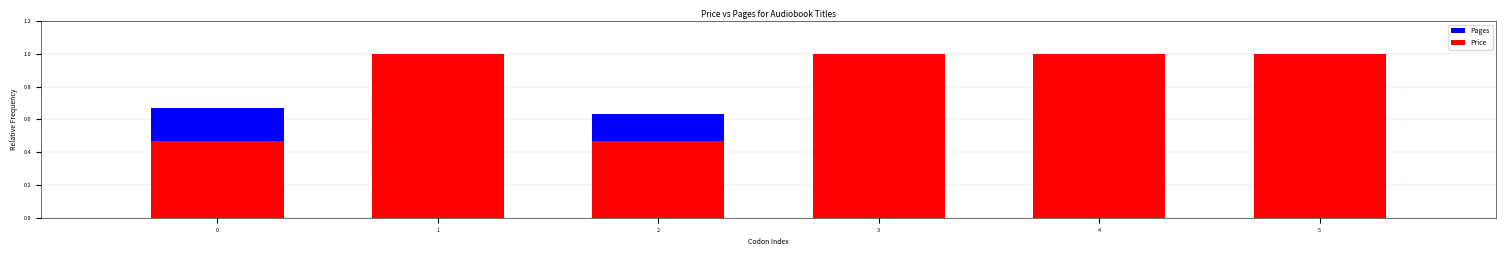

What is the sum of all Pages values?

3.8